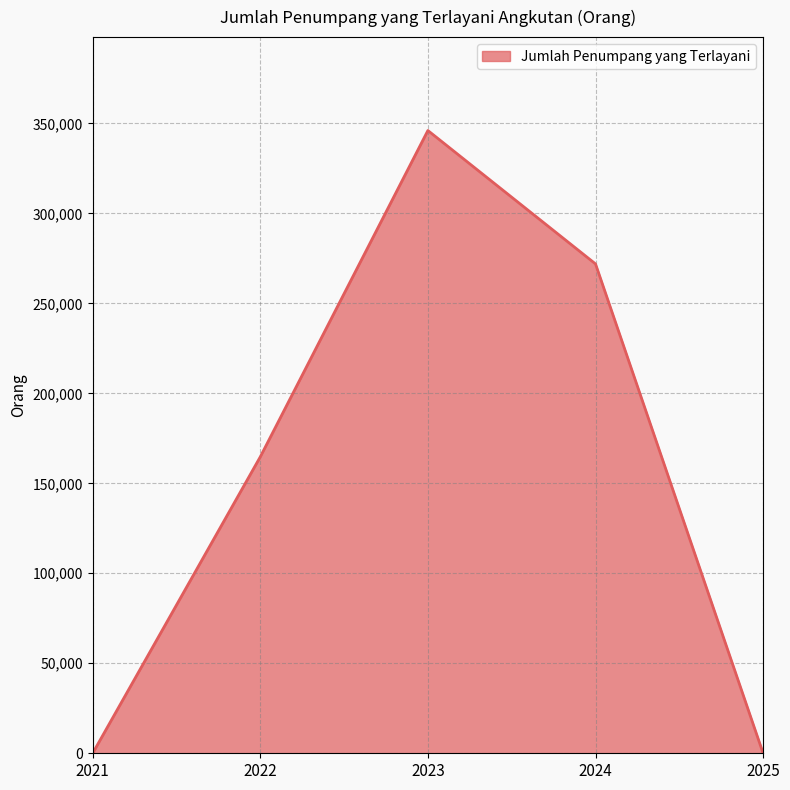

The chart shows a value of 164689 at 2022. True or false?

True